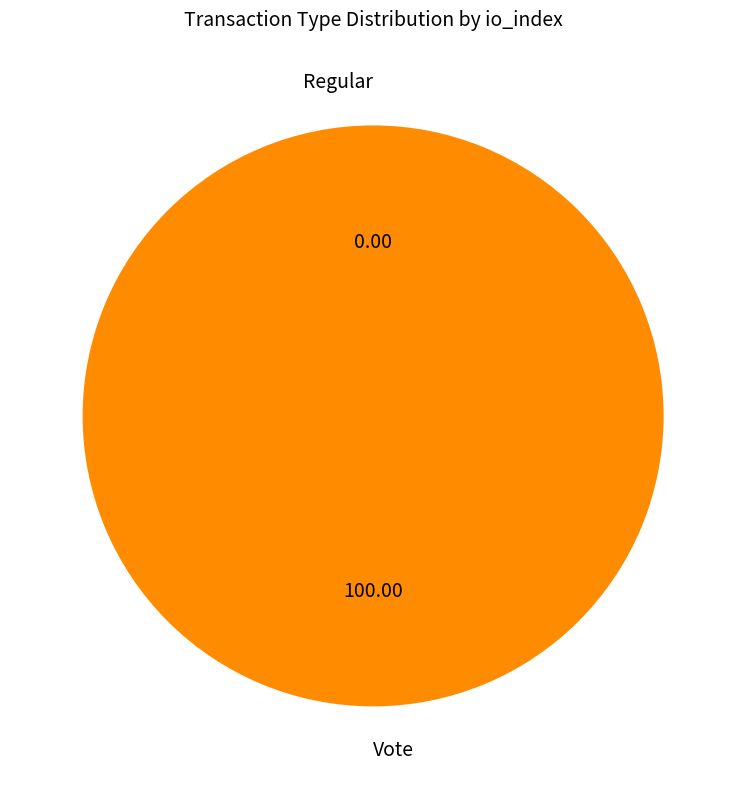

Count the number of slices in the pie.

2